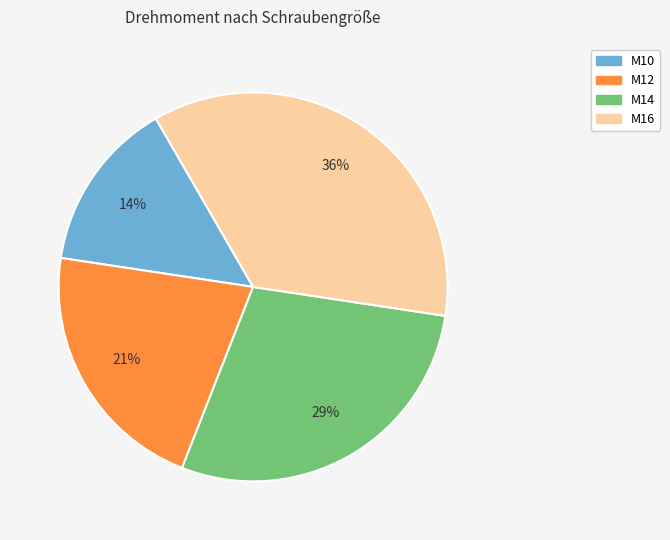

How many segments does this pie chart have?

4